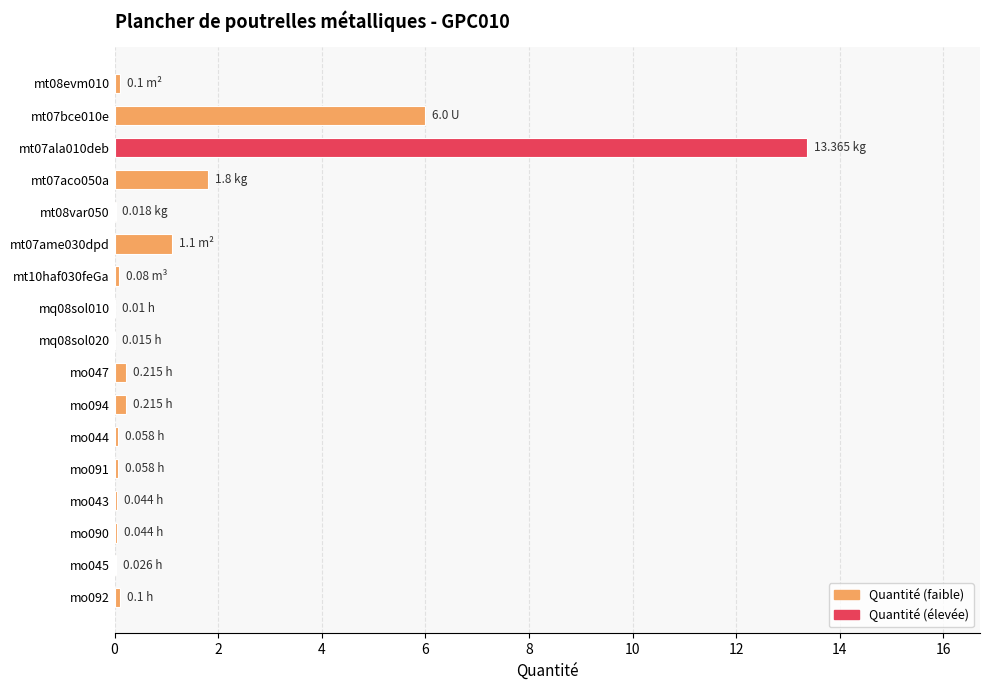

What is the sum of all values?

23.2